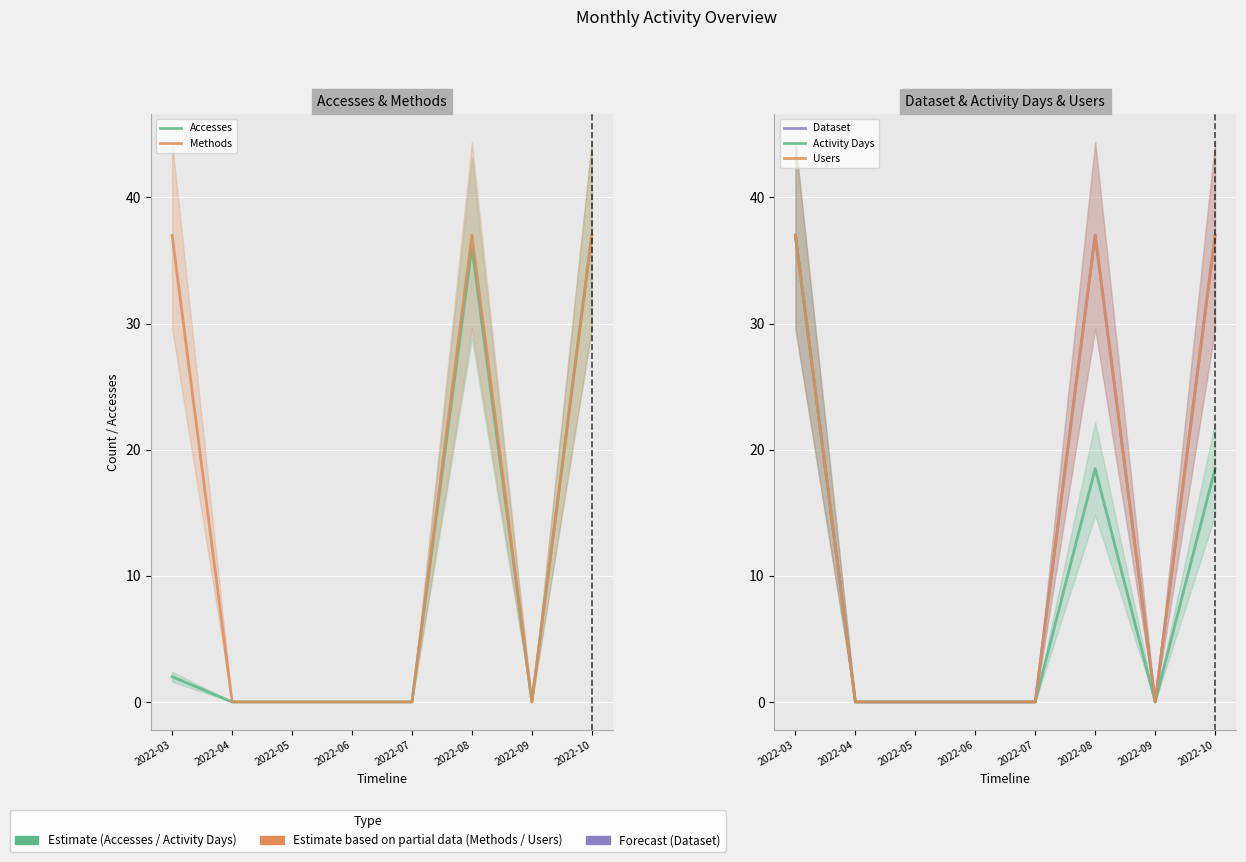

The value of Activity Days at 2022-06 is 13.7. True or false?

False